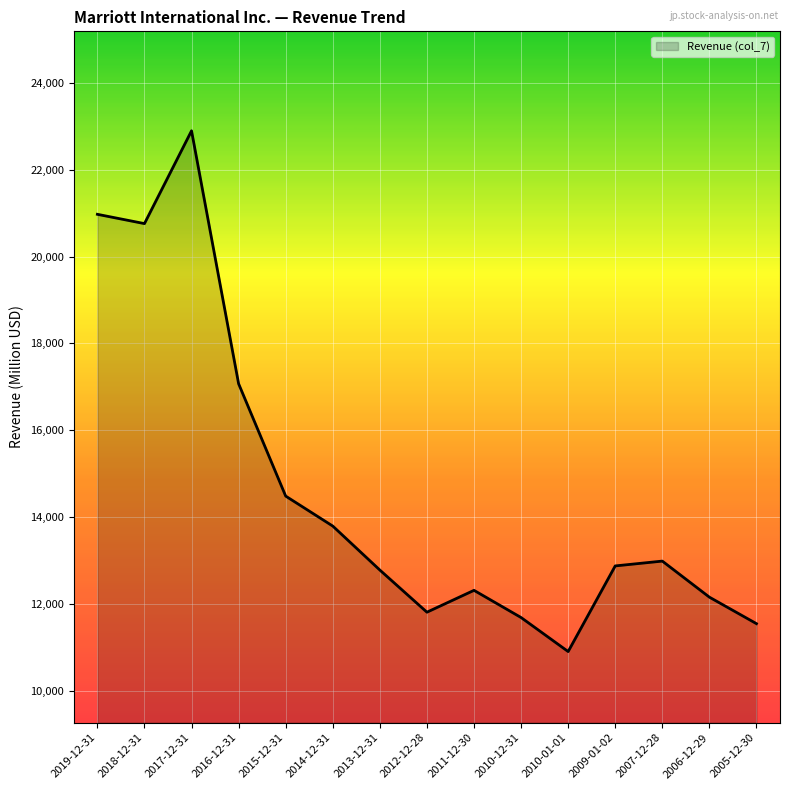

Count the number of data series in this chart.

1